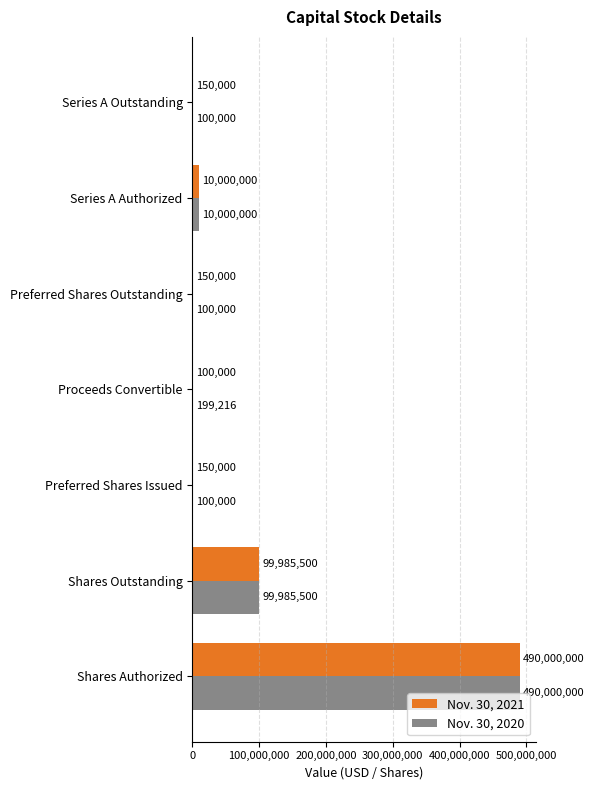

Which category has the highest value across all series?

Shares Authorized